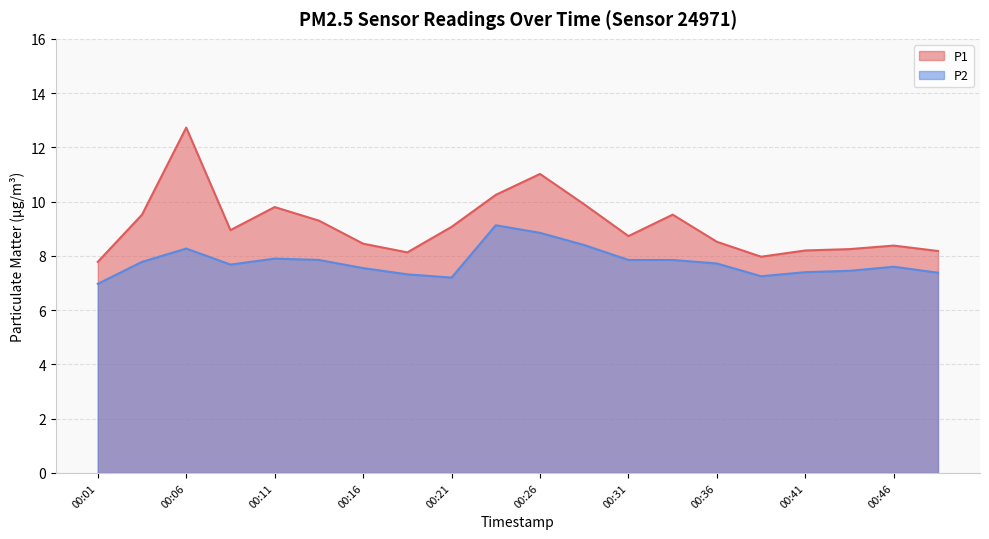

What is the greatest value displayed?

12.7